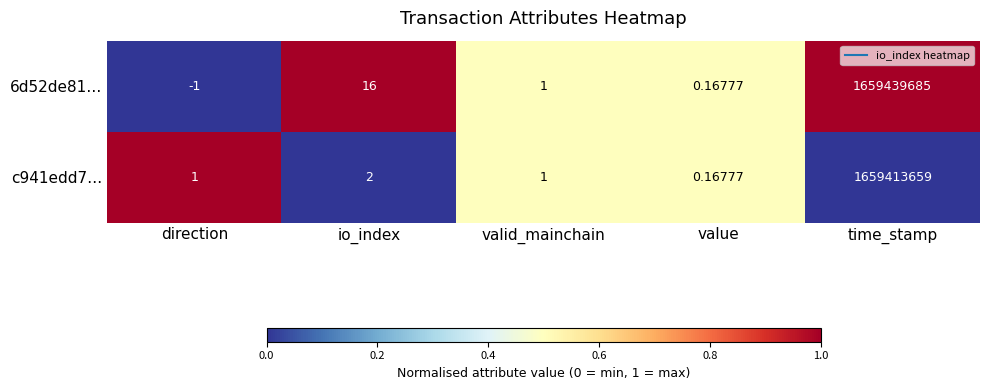

At which label does 6d52de81… first exceed 1?

io_index